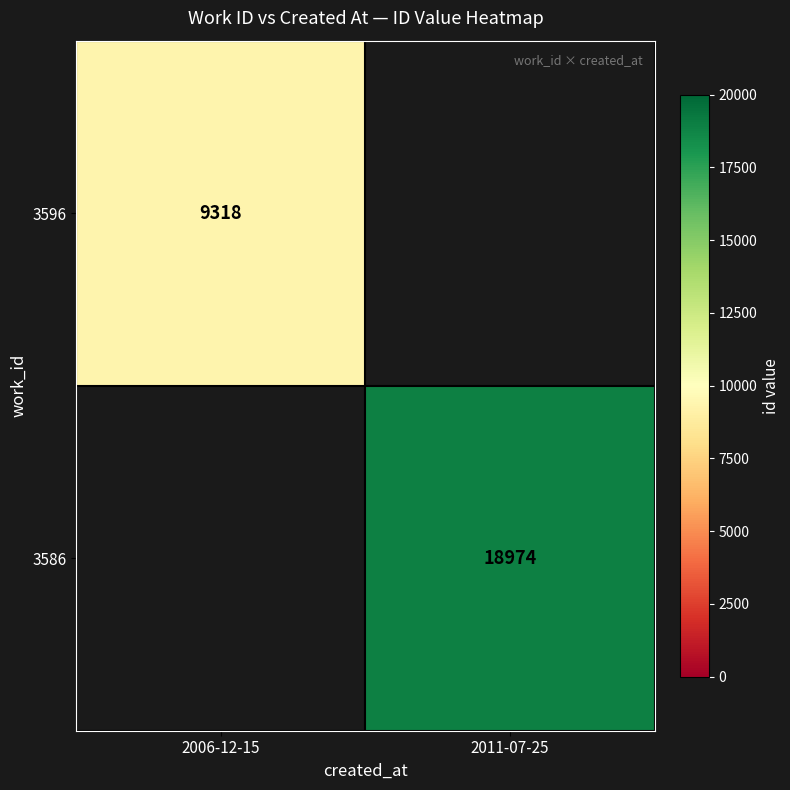

The 3586 series shows 18974 at 2011-07-25. True or false?

True